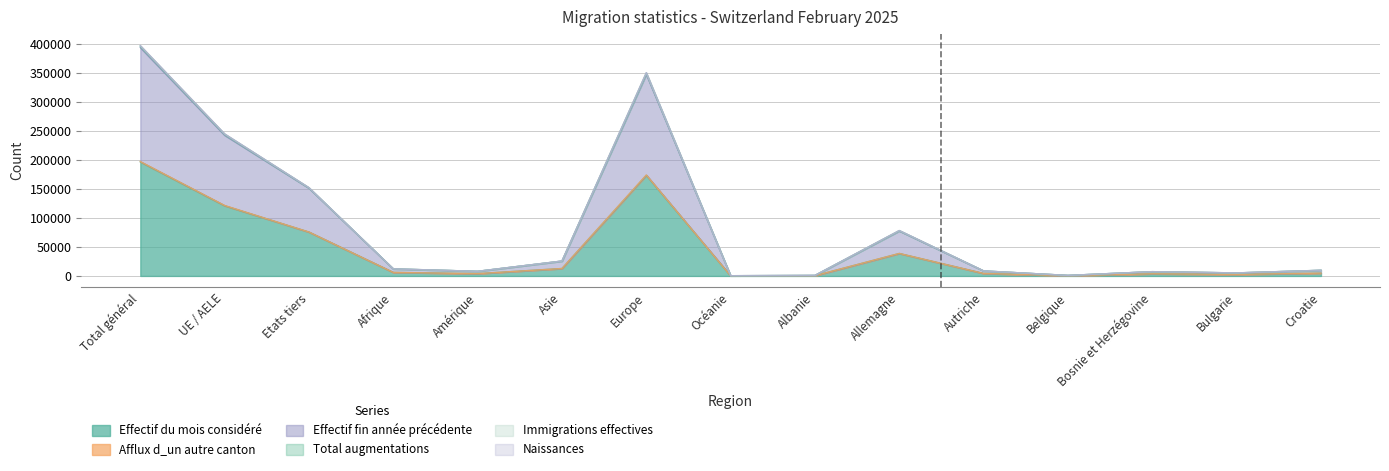

What is the difference between the Immigrations effectives values at Allemagne and Autriche?

69330